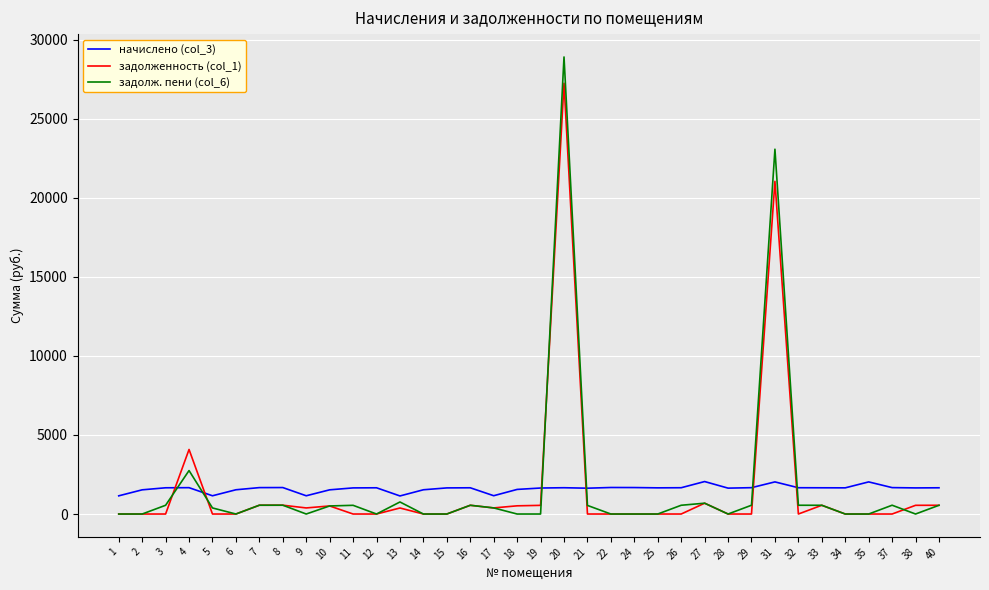

What is the highest value of the задолженность (col_1) series?

27243.6